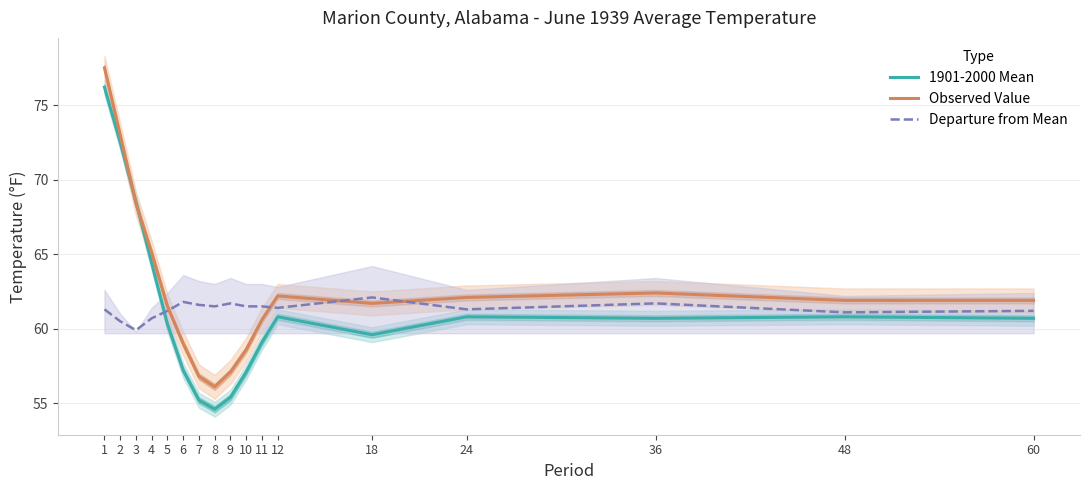

List the series in order of their peak value, lowest first.

Departure from Mean, 1901-2000 Mean, Observed Value